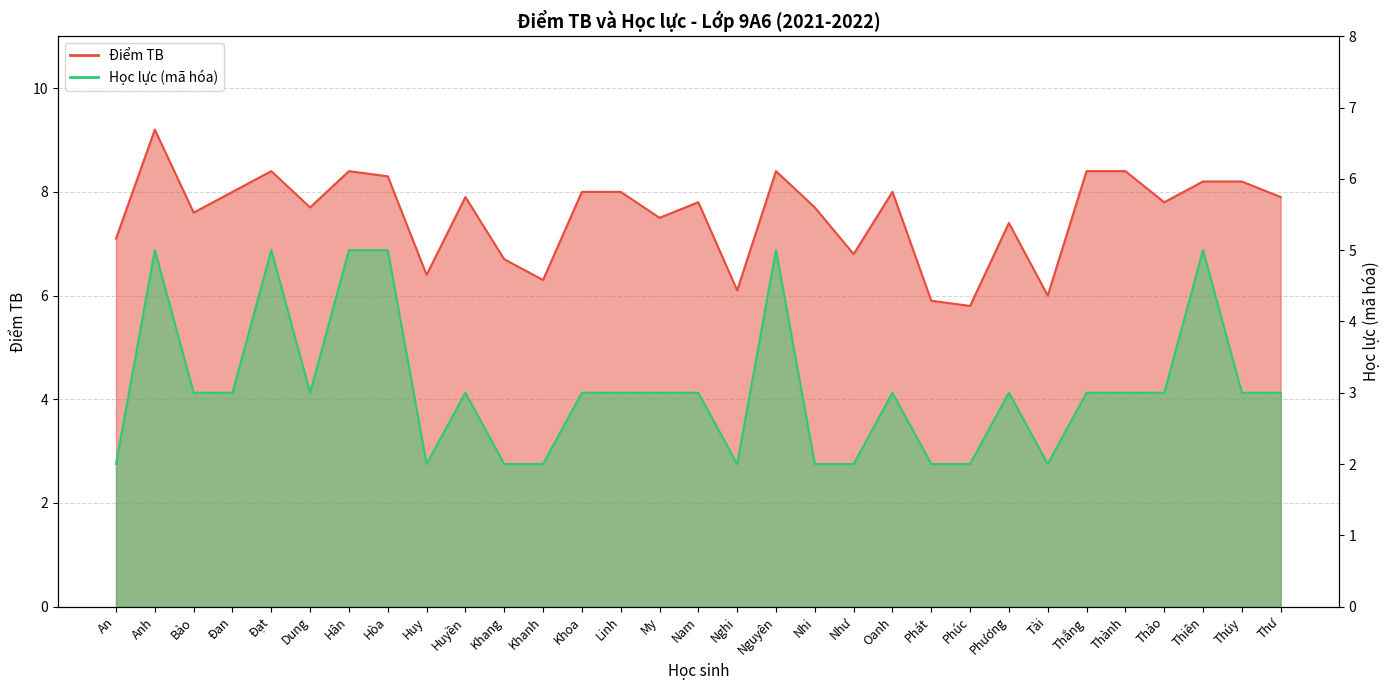

The Điểm TB series shows 6.1 at Nghi. True or false?

True